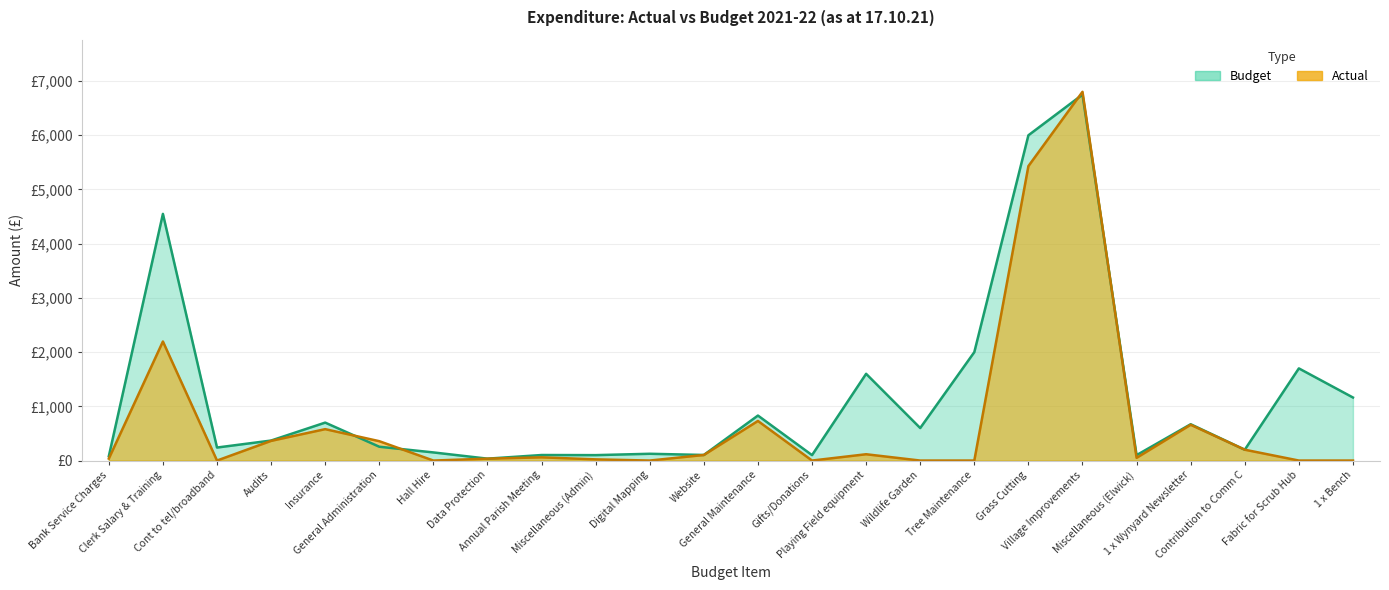

Rank the series by their maximum value, from highest to lowest.

actual, budget